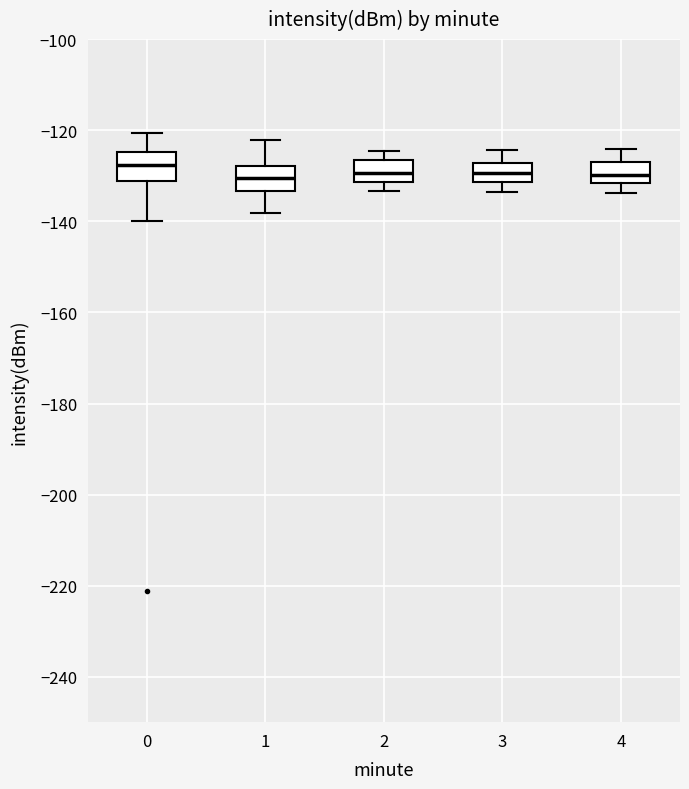

Reading left to right, transcribe this box plot: for each box, give where its median line is, the range the box spans, and where its two whiskers end, as read against the y-axis. The values are not printed on the chart, so give them approximately, as read against the axis.

0: median -128, box -132 to -124, whiskers -140 to -120
1: median -130, box -134 to -128, whiskers -138 to -122
2: median -130, box -132 to -126, whiskers -134 to -124
3: median -130, box -132 to -128, whiskers -134 to -124
4: median -130, box -132 to -128, whiskers -134 to -124